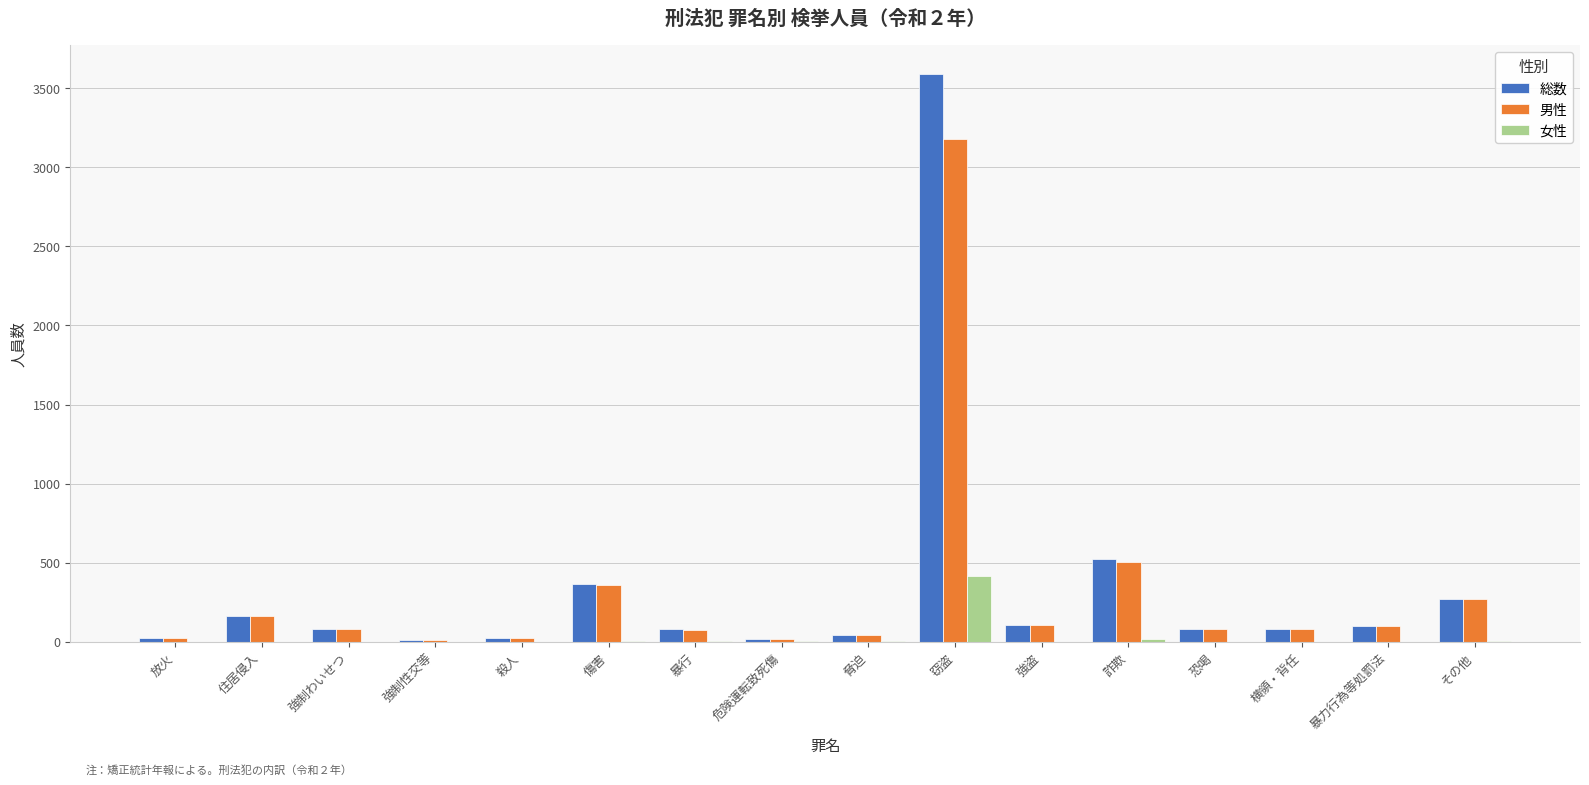

How many series are shown in this chart?

3